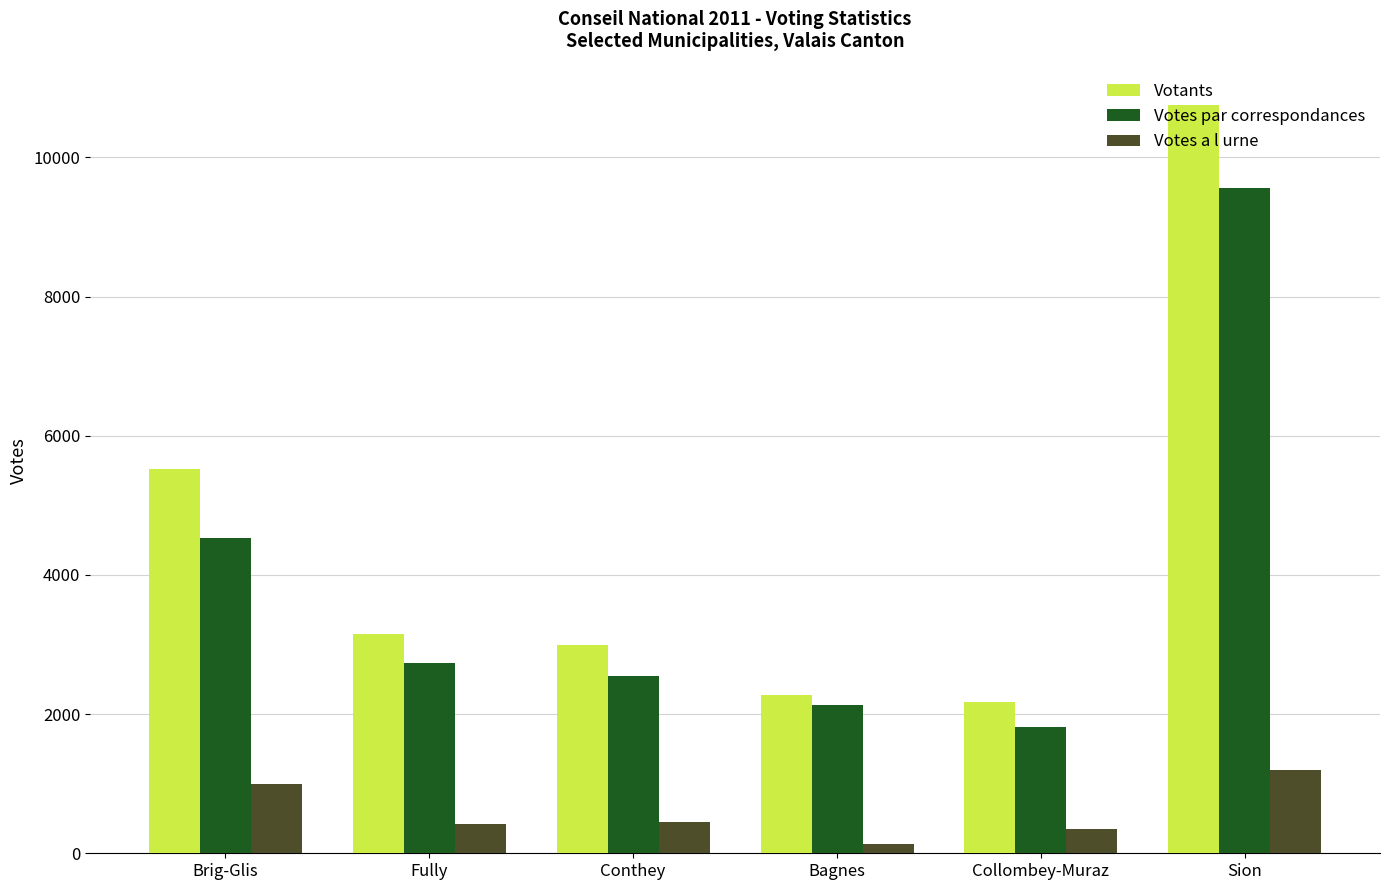

What is the difference between the maximum and second lowest values in the Votes par correspondances series?

7418